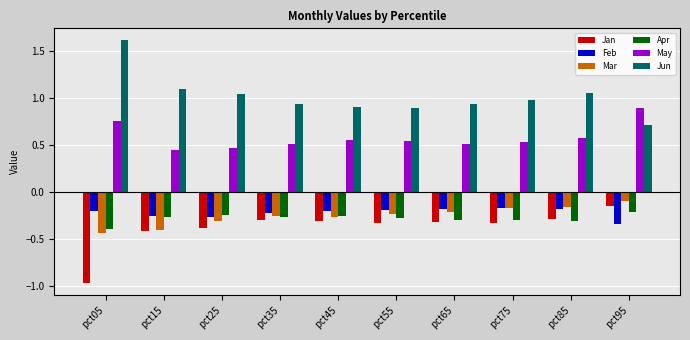

True or false: Apr has a value of -0.4 at pct05.

True